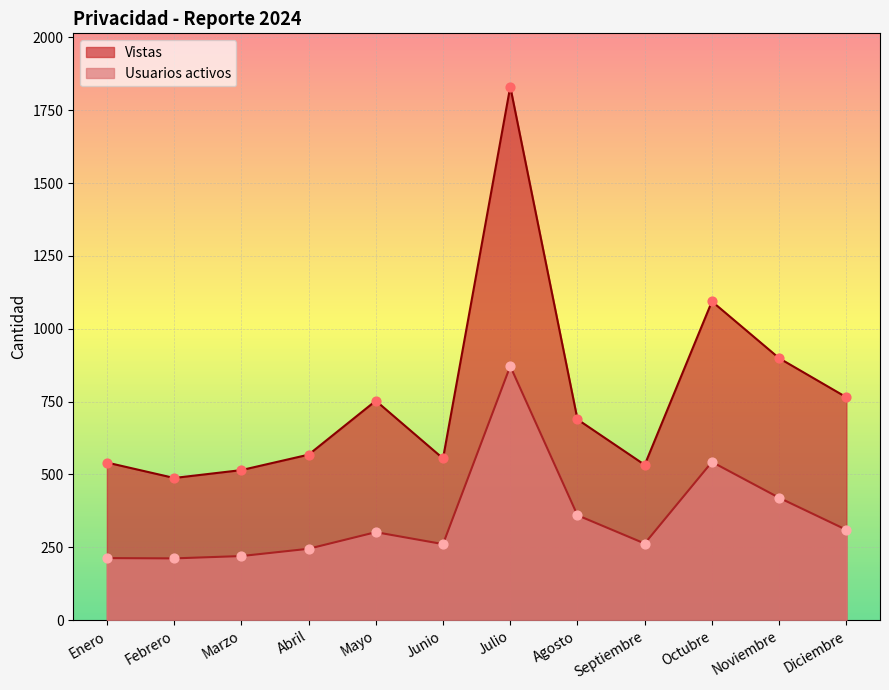

Which series contains the highest Y value?

Vistas